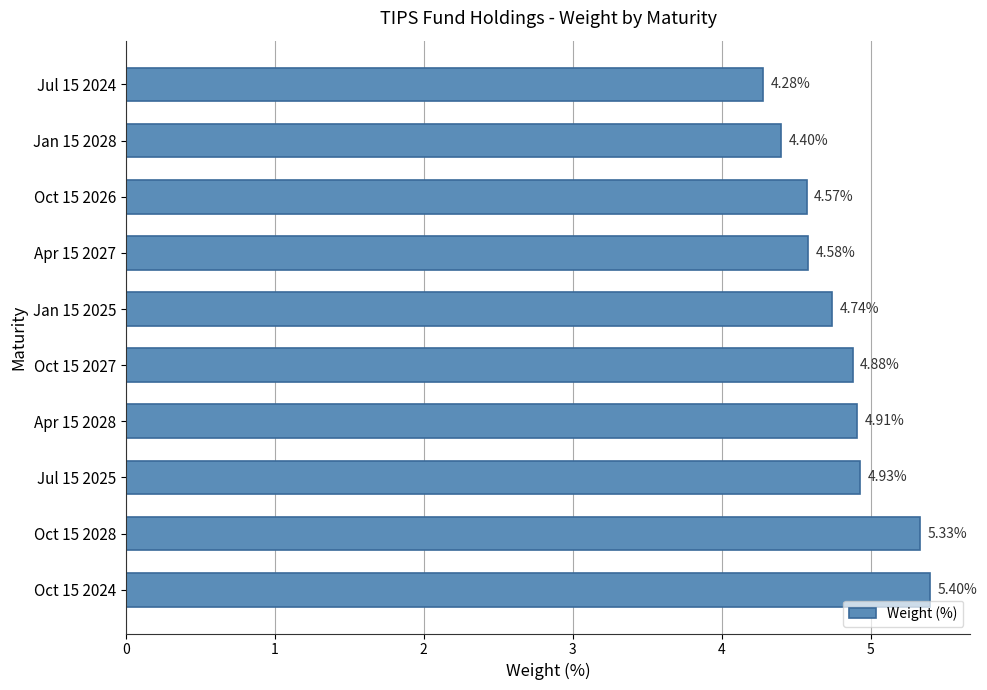

What is the difference between the maximum and minimum values?

1.1